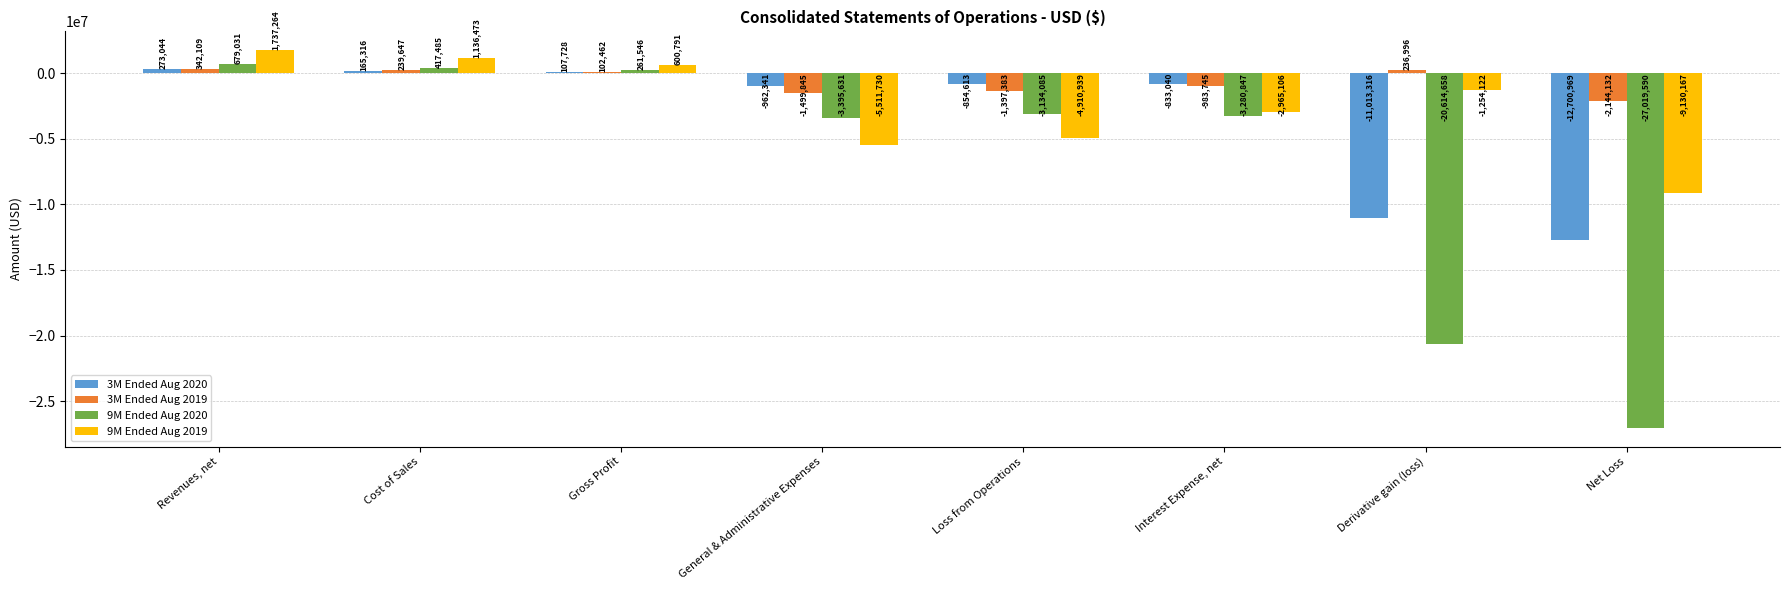

How many data points in 9M Ended Aug 2020 are less than -3134085?

4